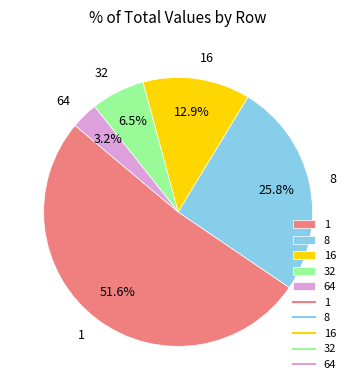

Is the sum of 8 and 1 greater than half?

Yes